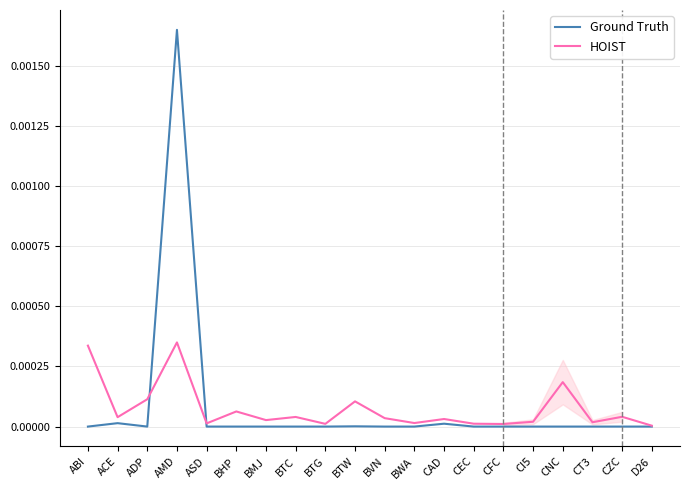

Is the value of Ground Truth at CEC greater than the value of HOIST at AMD?

No